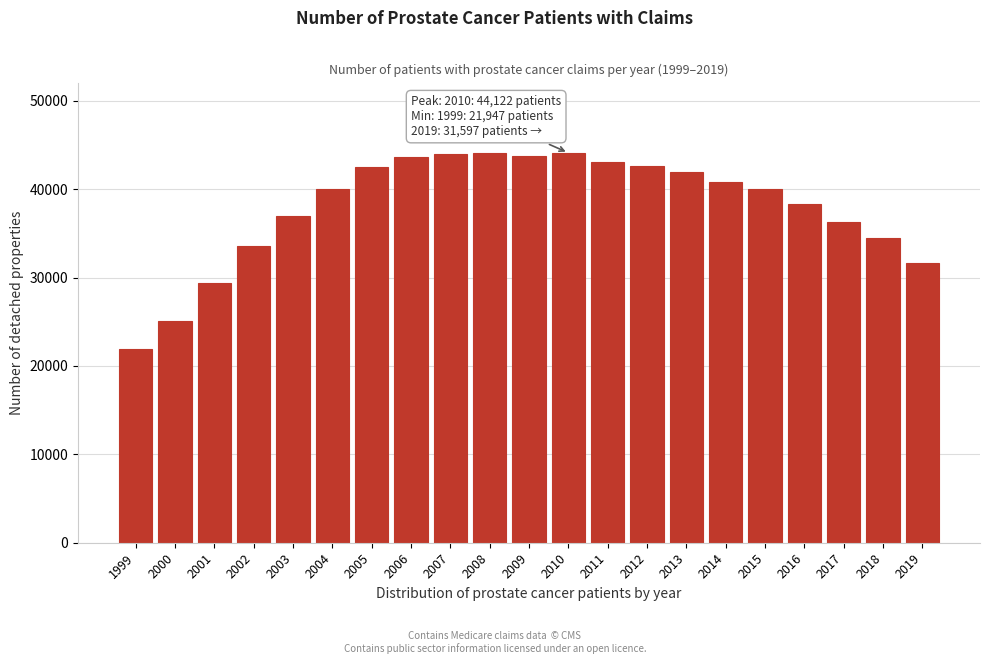

Where is the data nearest to the value 33034?

2002